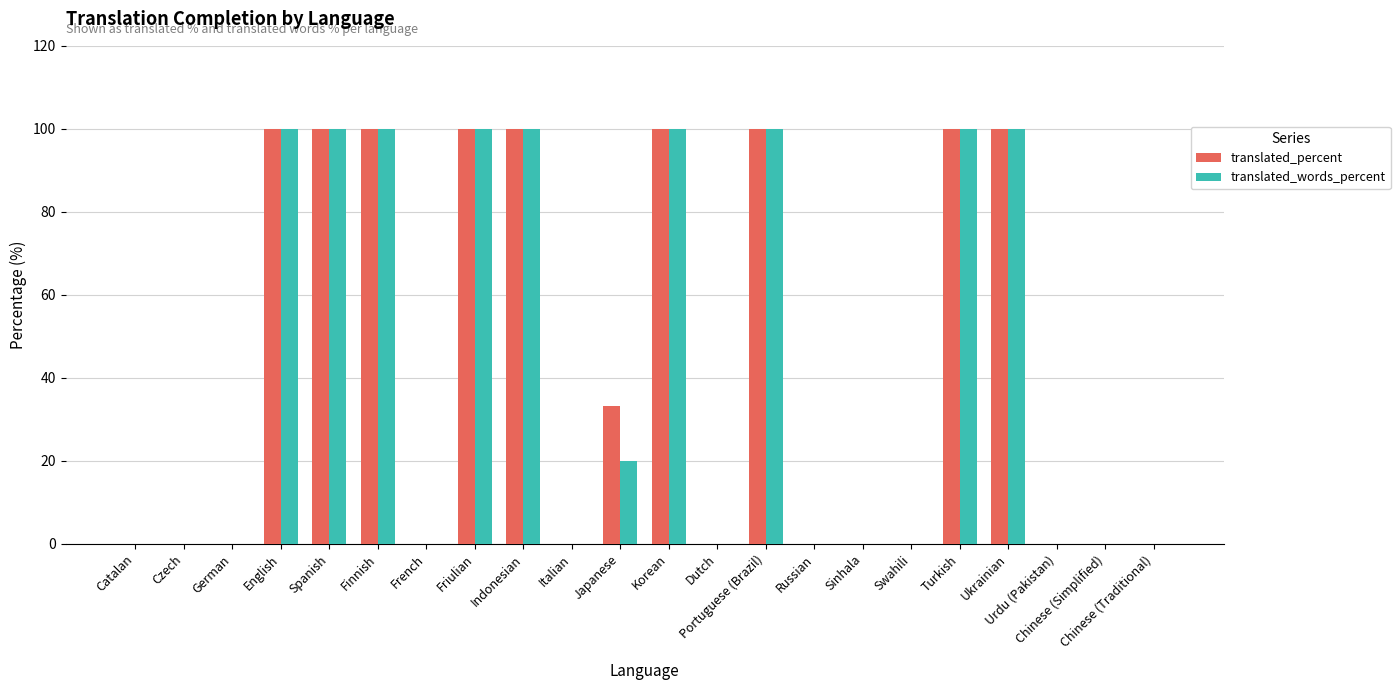

What is the maximum value for translated_words_percent?

100.0